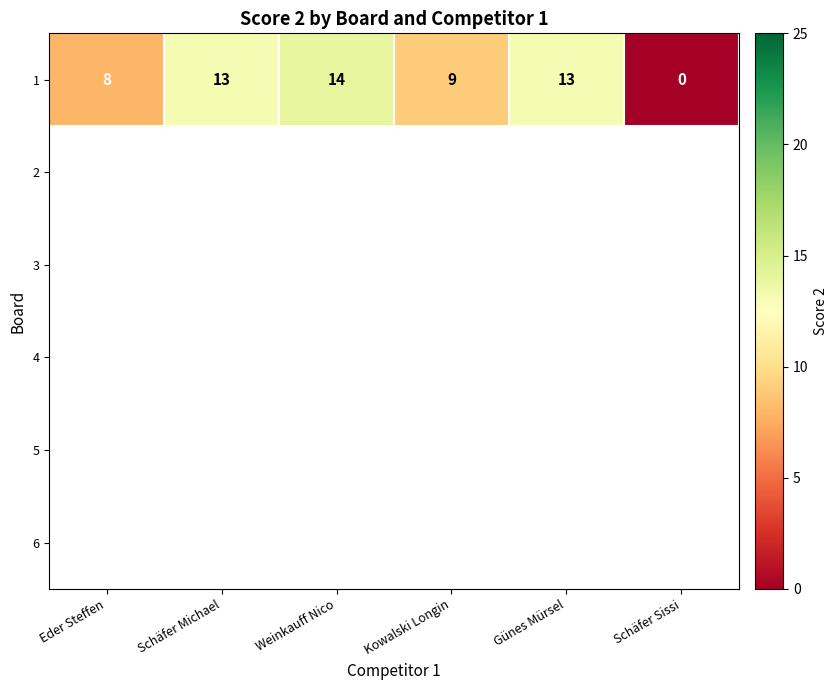

What is the change in value from Schäfer Michael to Weinkauff Nico?

+1